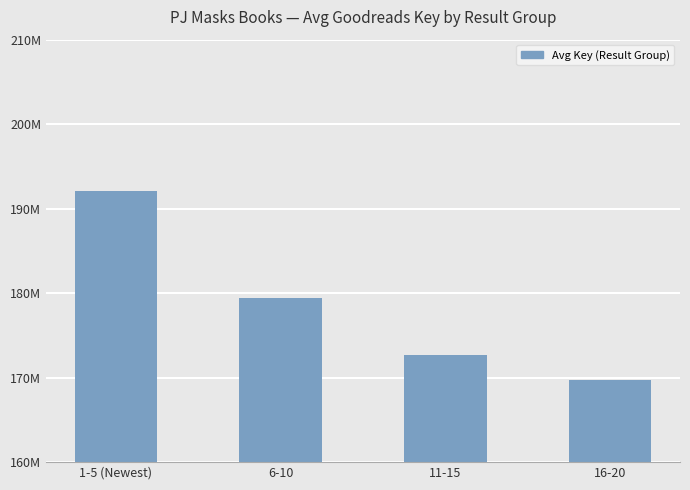

Does the chart contain any negative values?

No